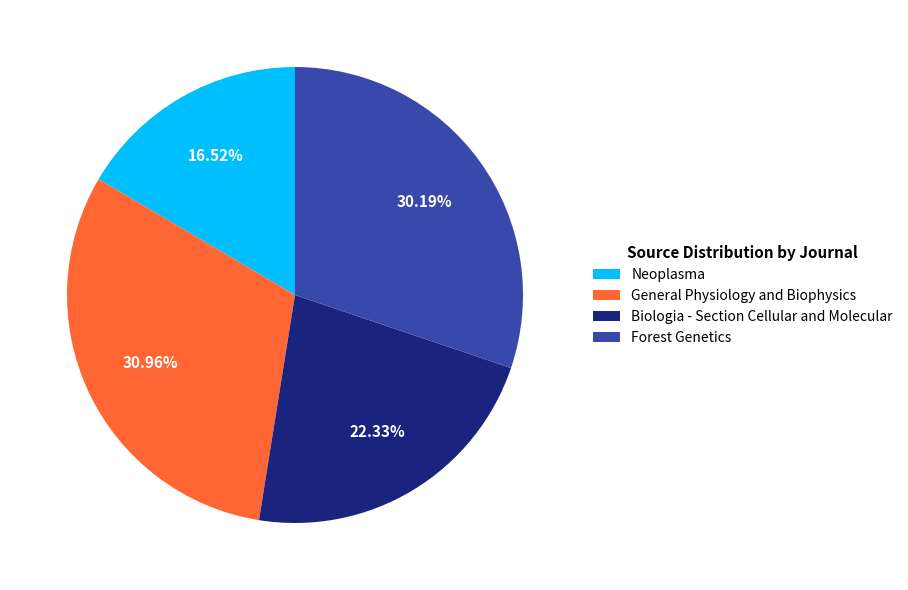

To the nearest percent, what is the difference between the largest and smallest slice percentages?

14%